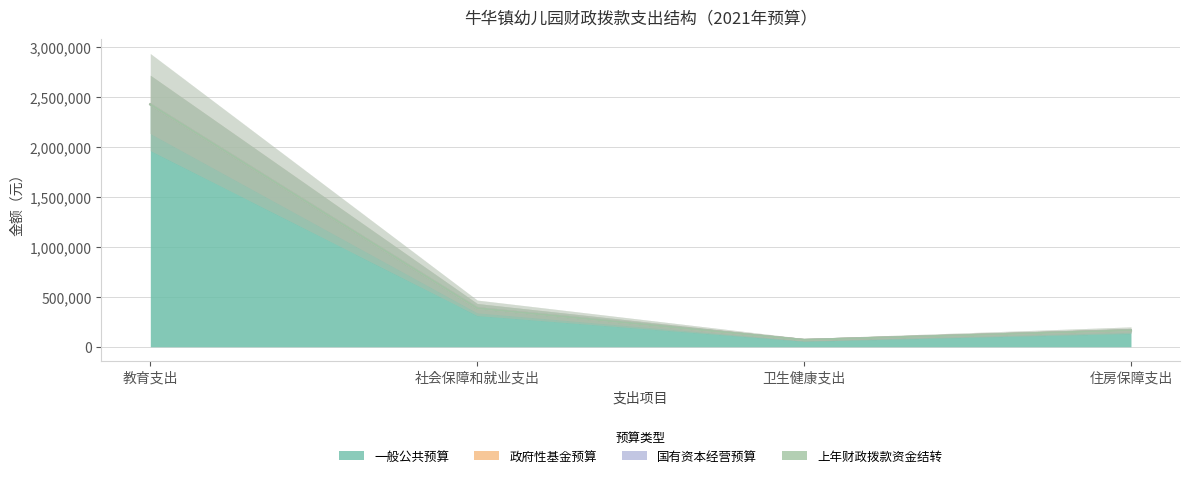

True or false: 国有资本经营预算 and 一般公共预算 cross at least once.

False